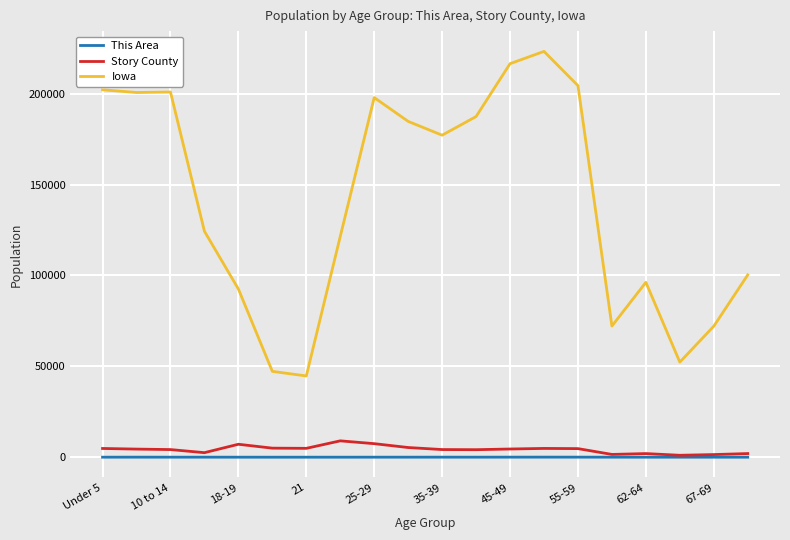

What is the difference between the maximum and minimum values in the Story County series?

7936